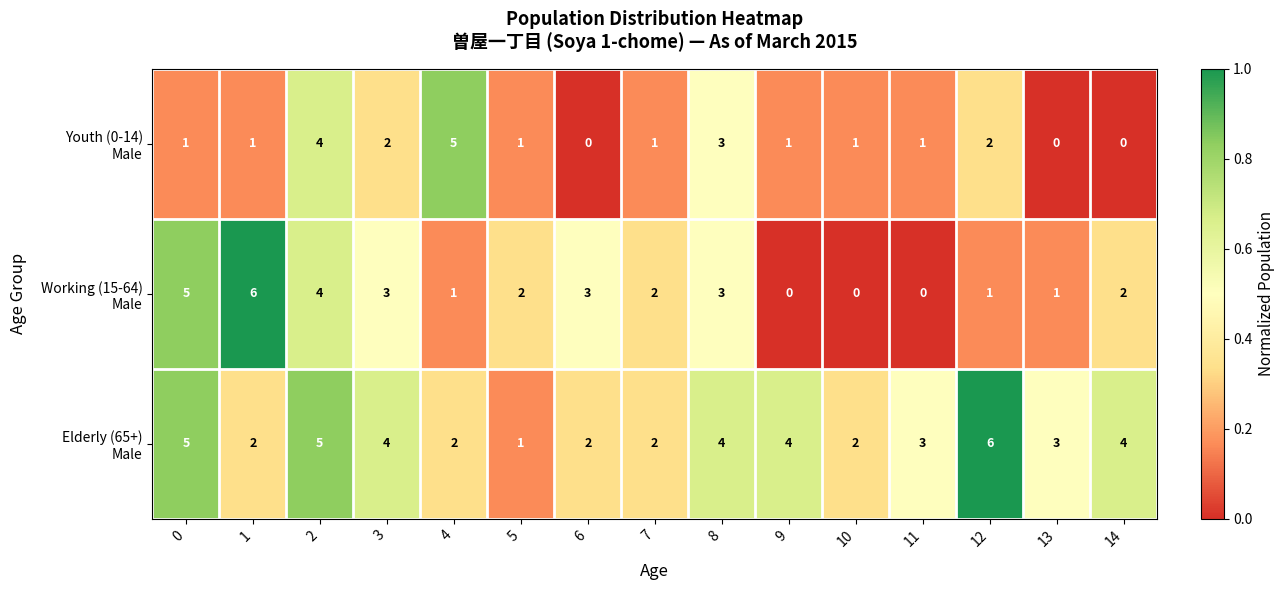

Count the number of data series in this chart.

3